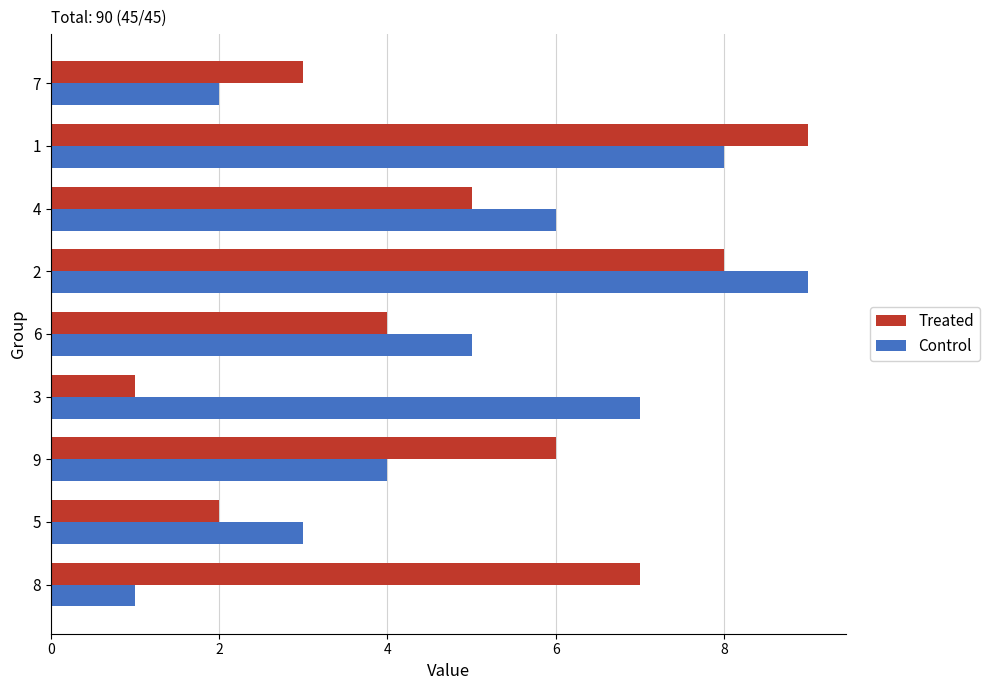

List the labels in order of Treated value, largest first.

1, 2, 8, 9, 4, 6, 7, 5, 3